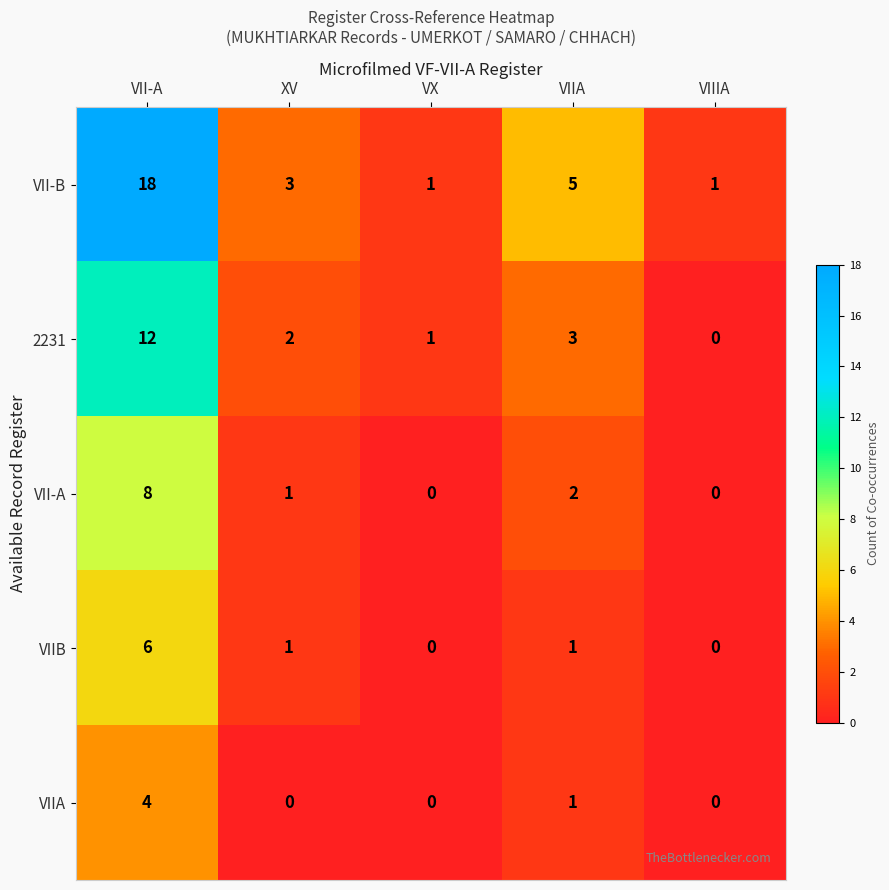

How many data points in VII-B are less than 3?

2